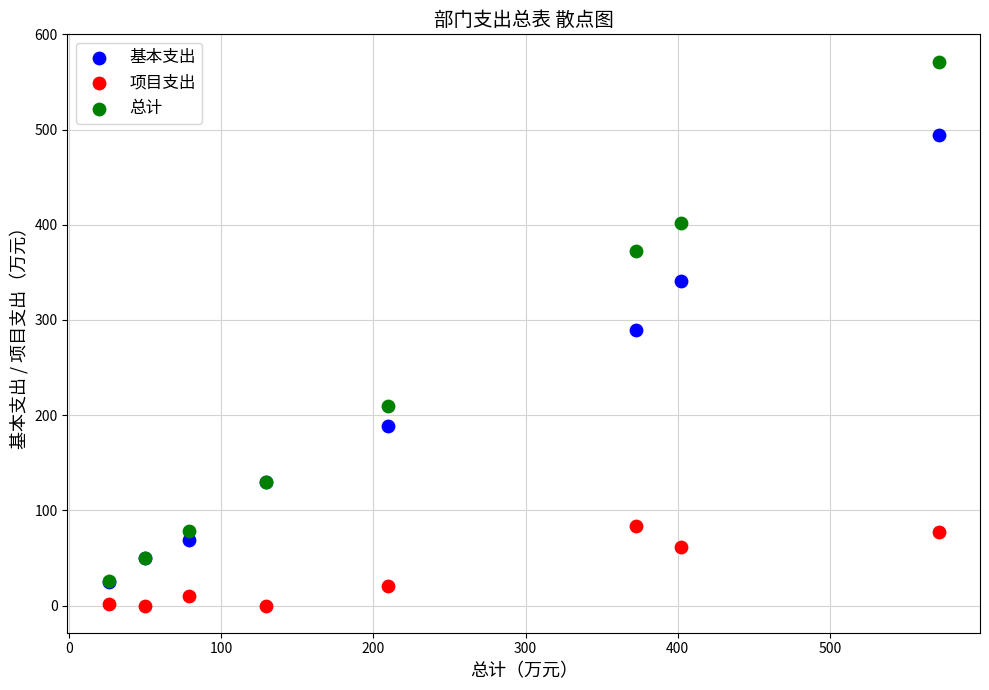

Which series contains the highest Y value?

总计